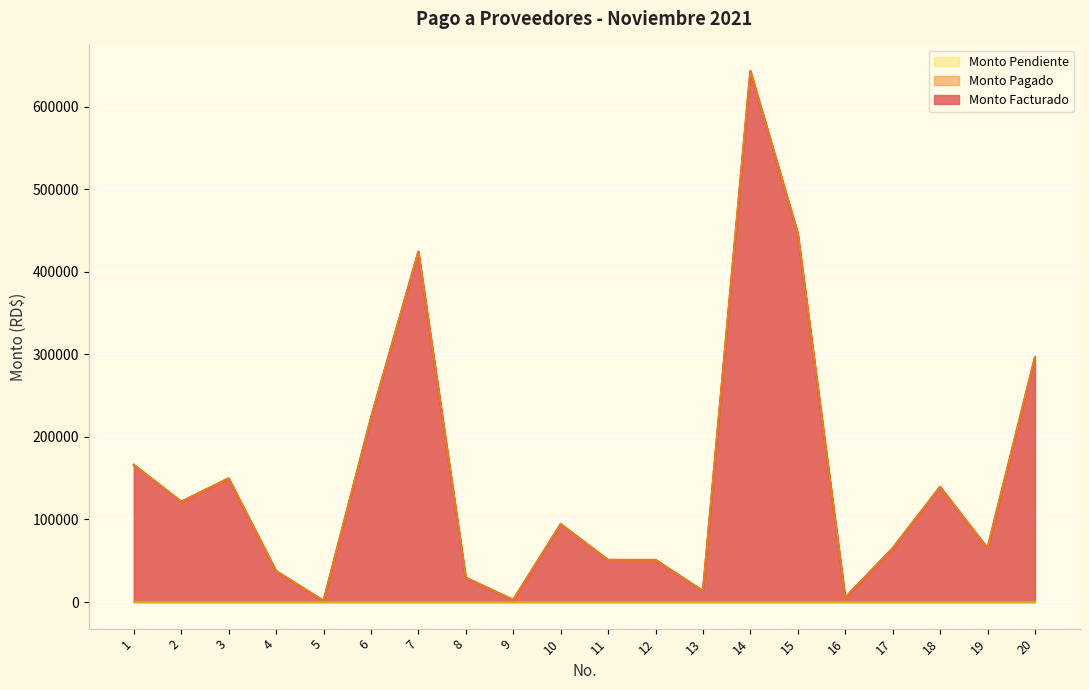

Which series has the largest range (max minus min)?

Monto Facturado